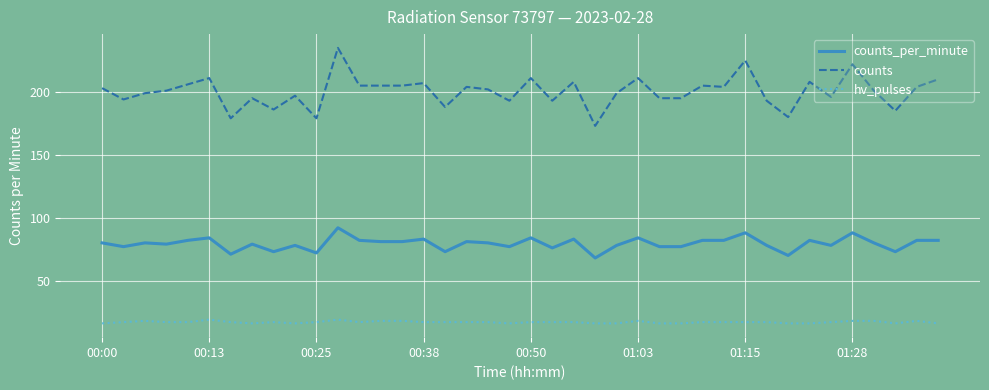

How many interior local peaks does the counts series have?

13